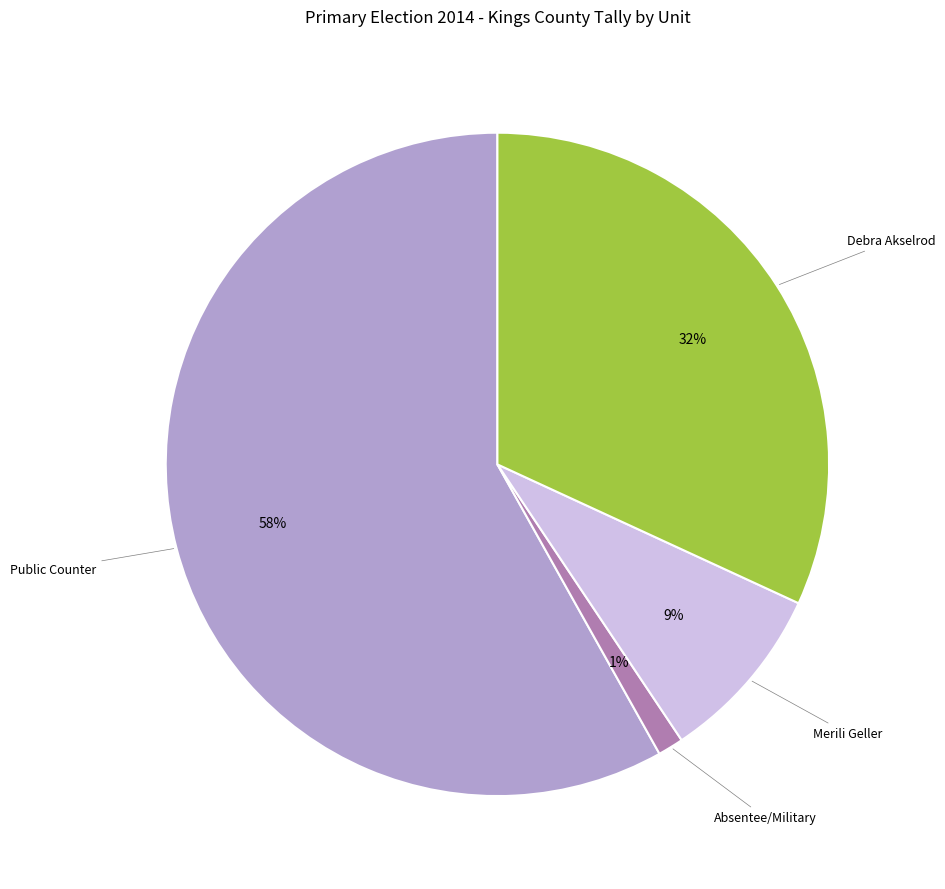

To the nearest percent, what is the average slice percentage?

25%